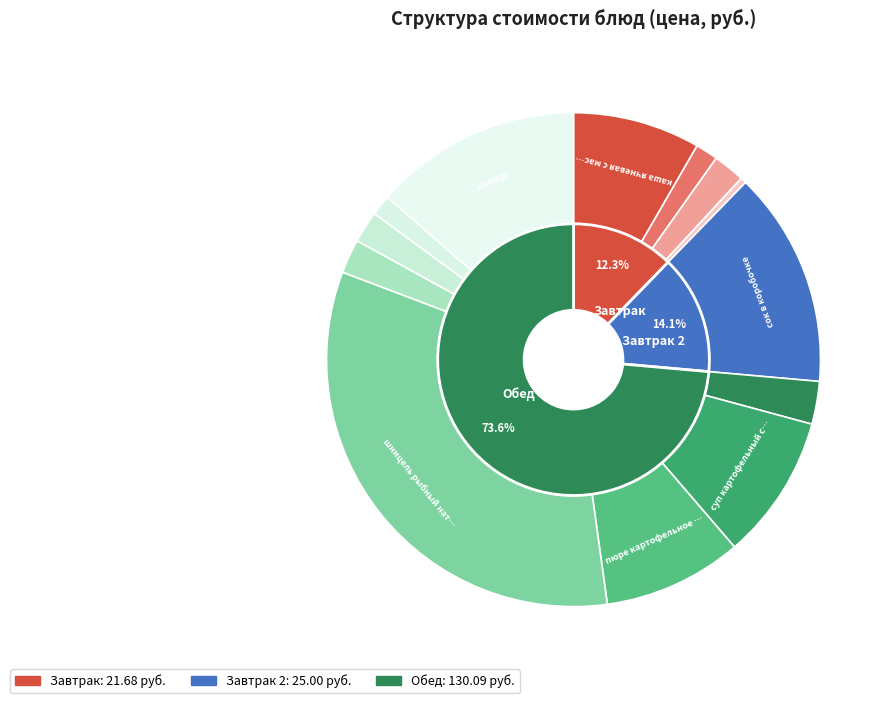

Rank the categories by value from lowest to highest.

хлеб купеческий заварной (завтрак), хлеб купеческий заварной (обед), чай, хлеб крестьянский витаминный (завтрак), хлеб крестьянский витаминный (обед), компот из смеси сухофруктов, салат из свёклы, каша ячневая с маслом, пюре картофельное с соусом, суп картофельный с бобовыми, яблоки, сок в коробочке, шницель рыбный натуральный